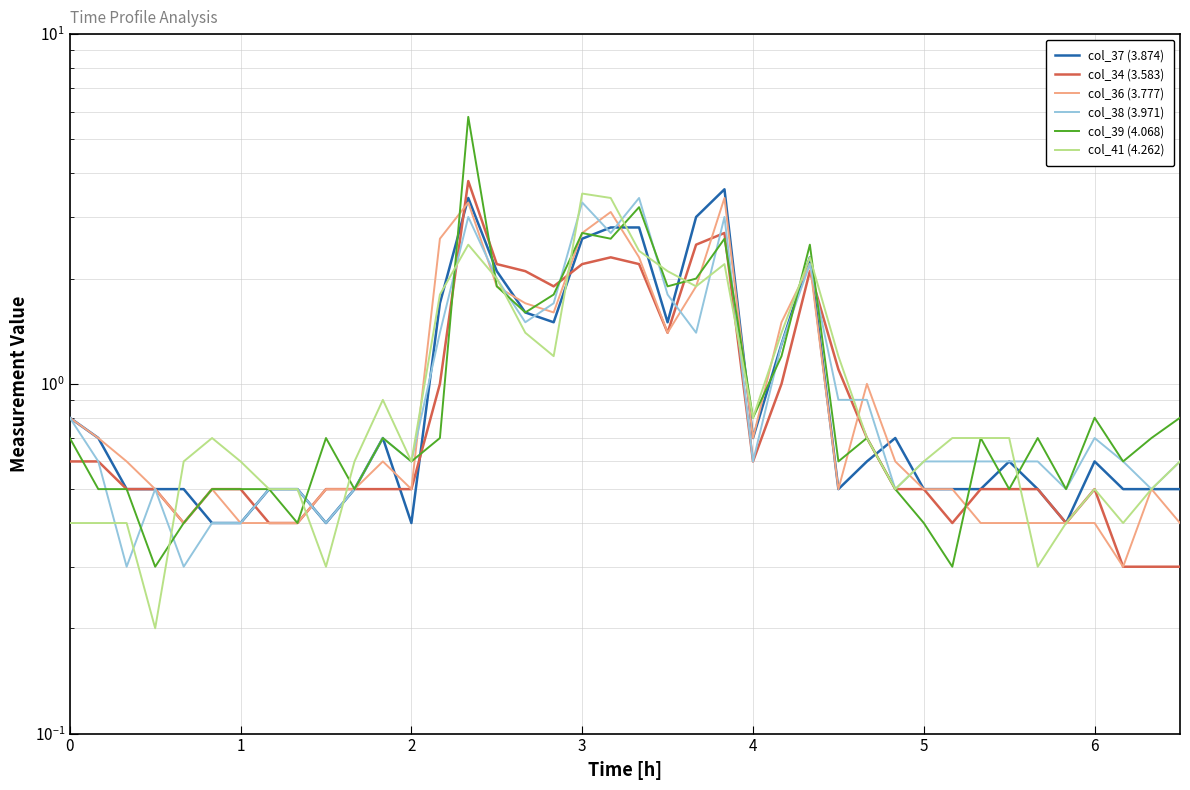

The col_34 (3.583) series shows 0.7 at 32. True or false?

False